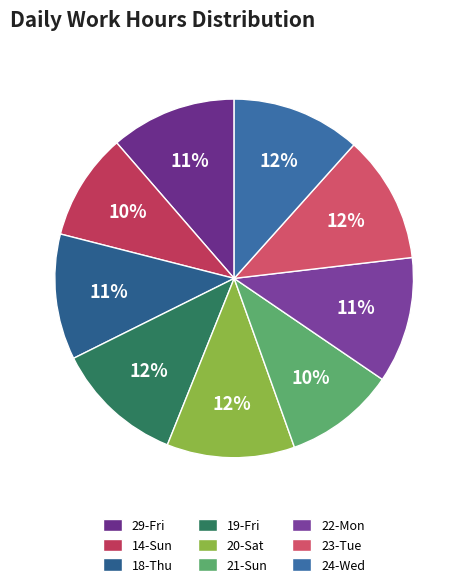

How many segments does this pie chart have?

9